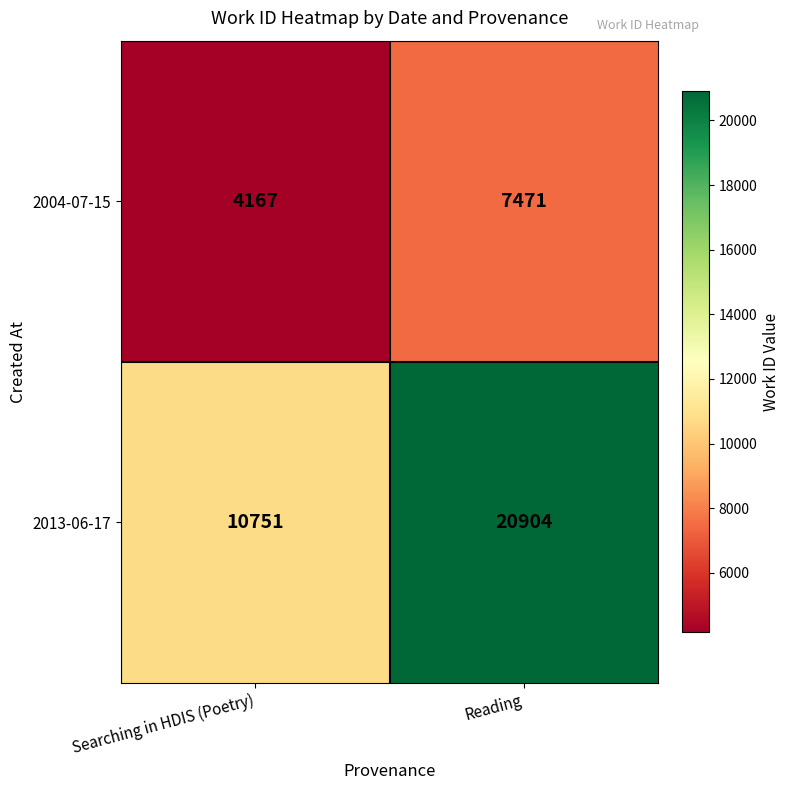

What is the total value across all series at Searching in HDIS (Poetry)?

14918